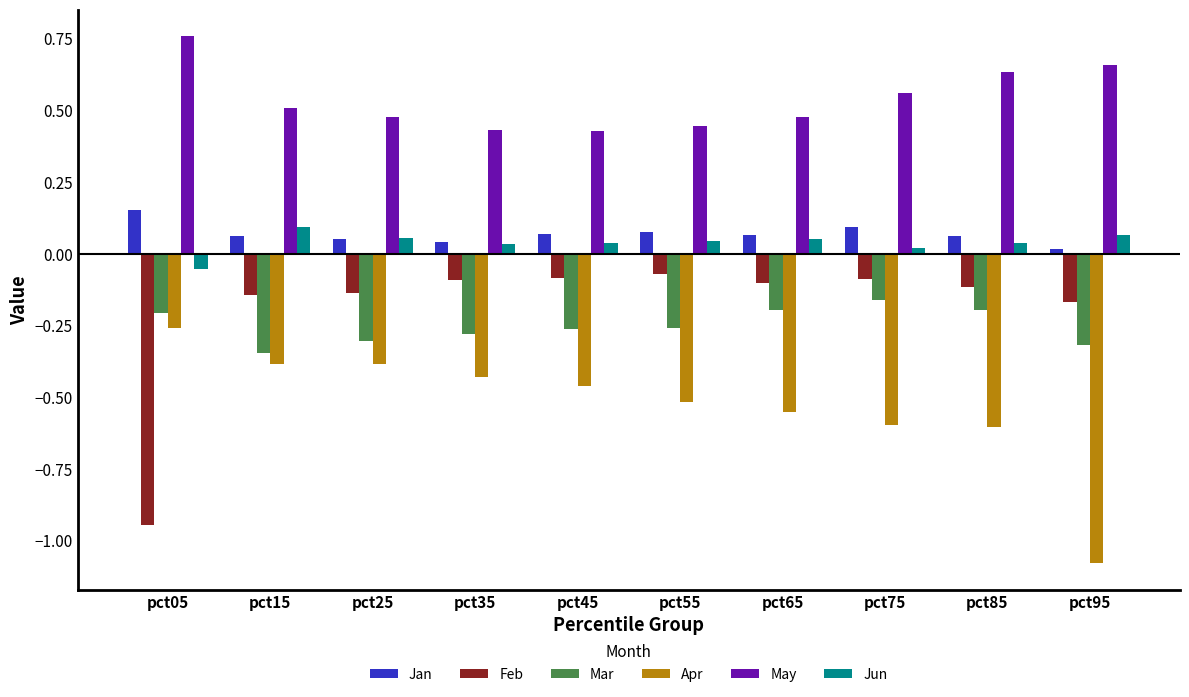

What are all the series names shown in the legend?

Jan, Feb, Mar, Apr, May, Jun